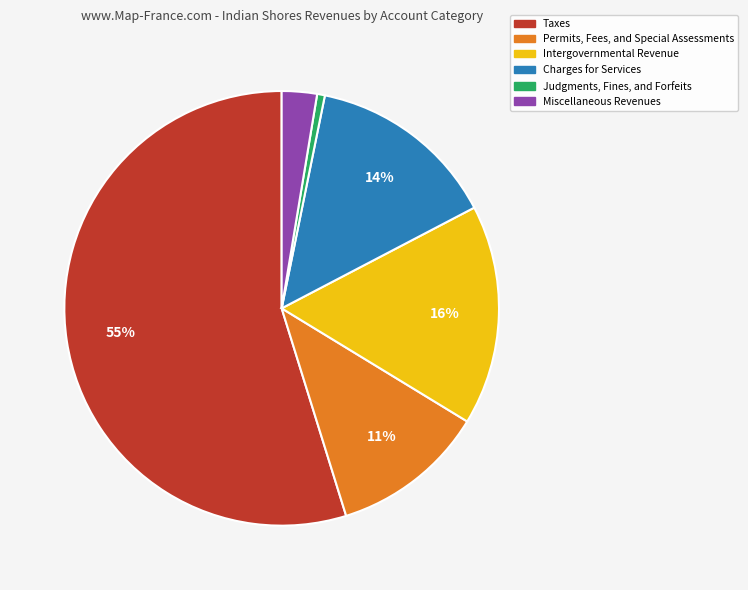

The Charges for Services slice represents 14% of the pie. True or false?

True